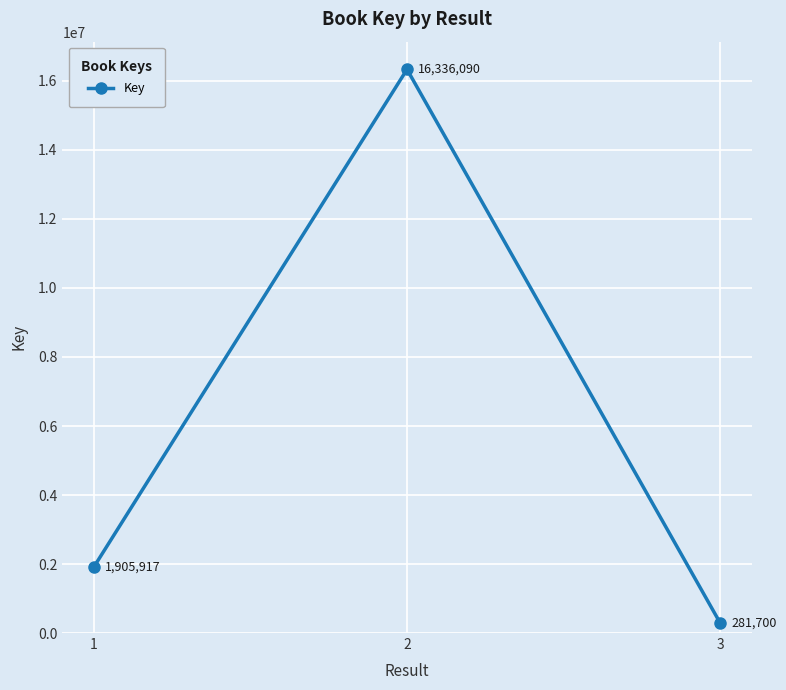

Rank the categories by value from highest to lowest.

2, 1, 3